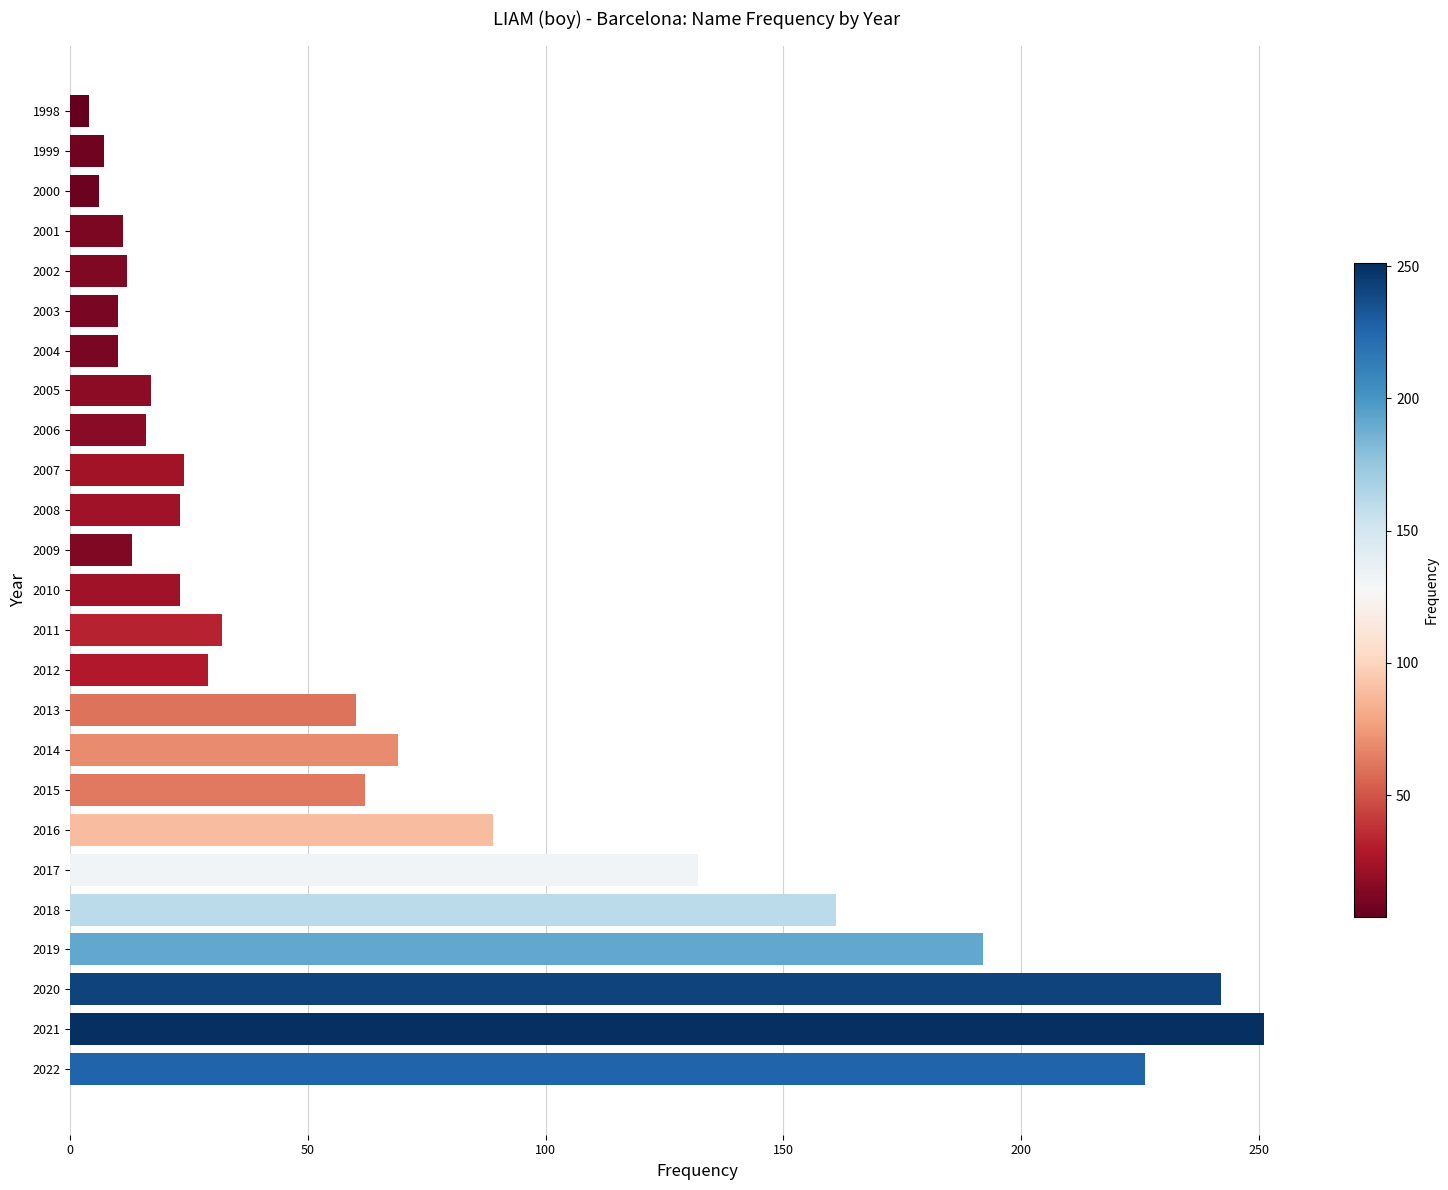

Which category has the highest value across all series?

2021